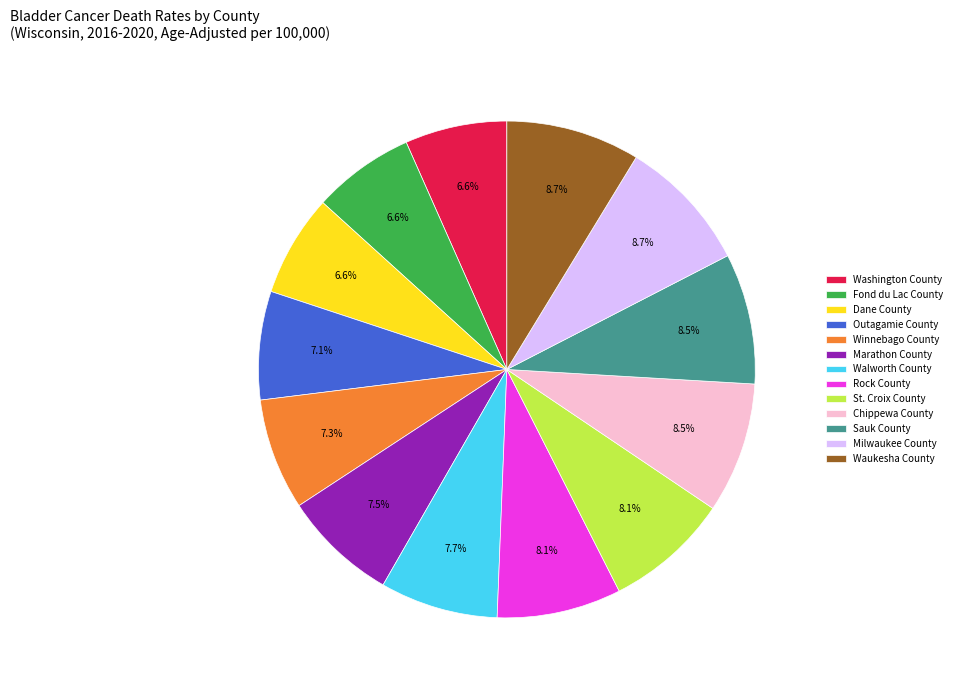

Combined, what portion of the pie is Winnebago County and Waukesha County?

16.0%